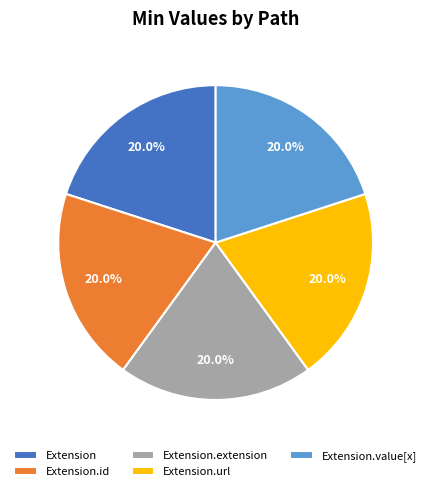

Does Extension account for over 50% of the chart?

No